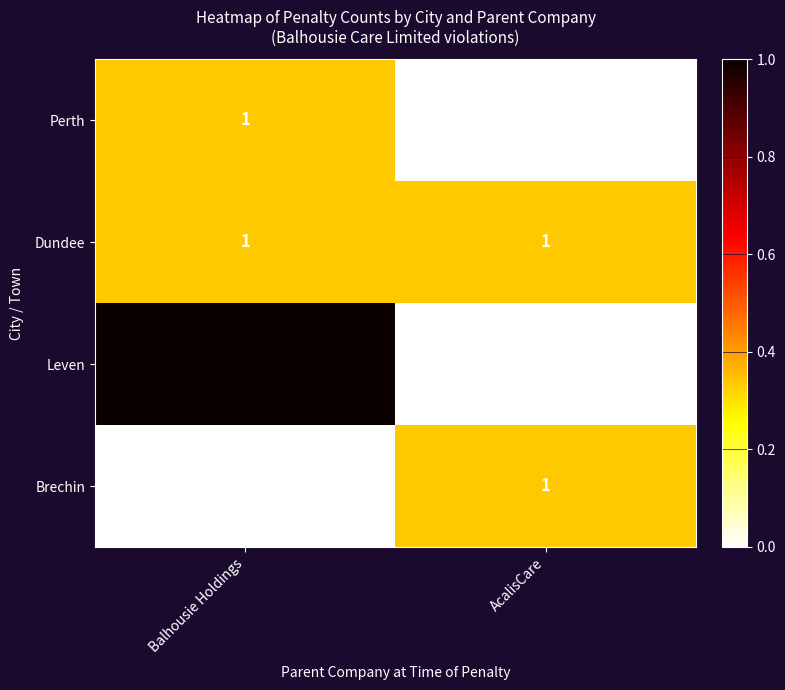

Which series has the largest range (max minus min)?

Leven